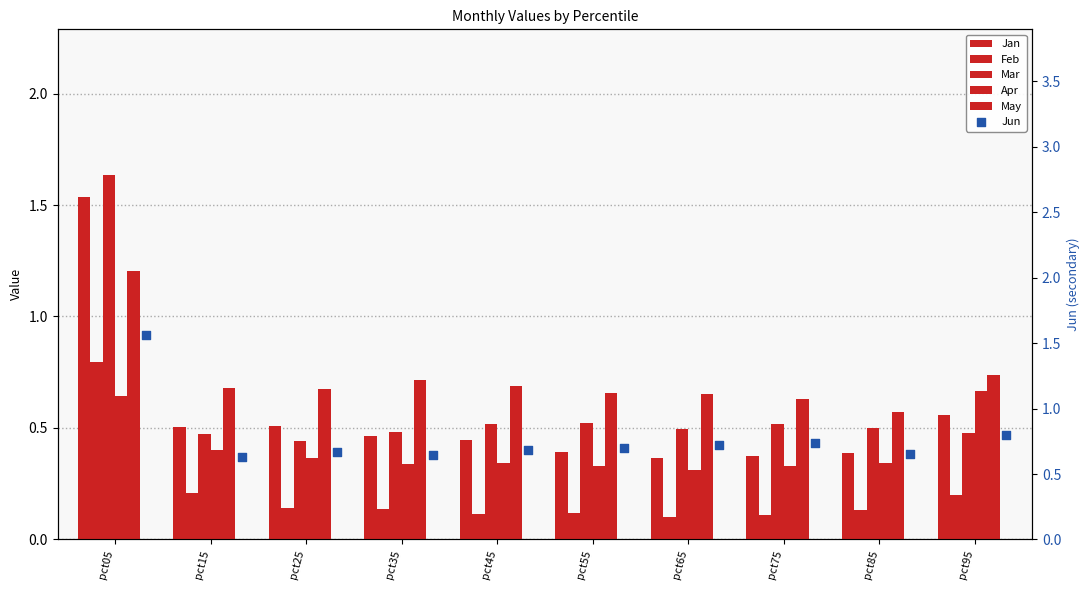

Which series contains the highest Y value?

Mar